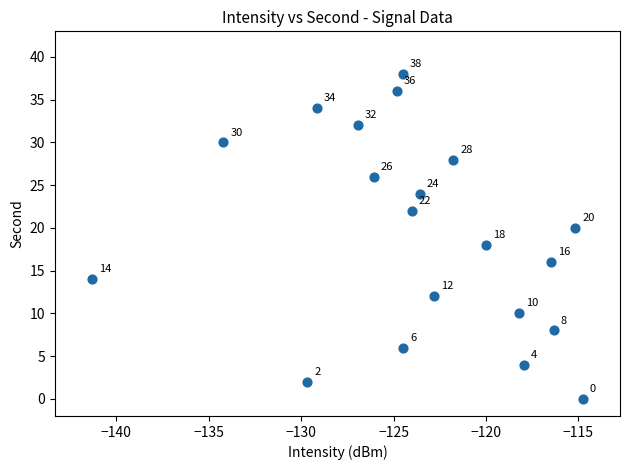

What is the range of Y values (max minus min)?

38